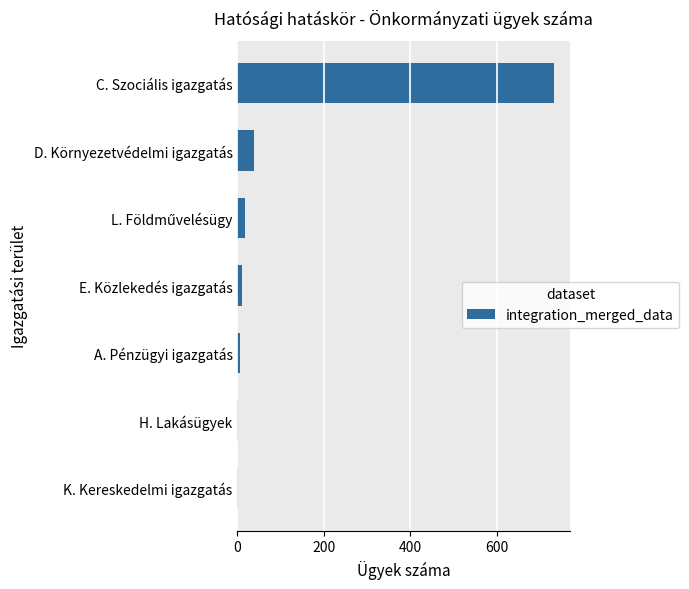

Which category has the highest value across all series?

C. Szociális igazgatás